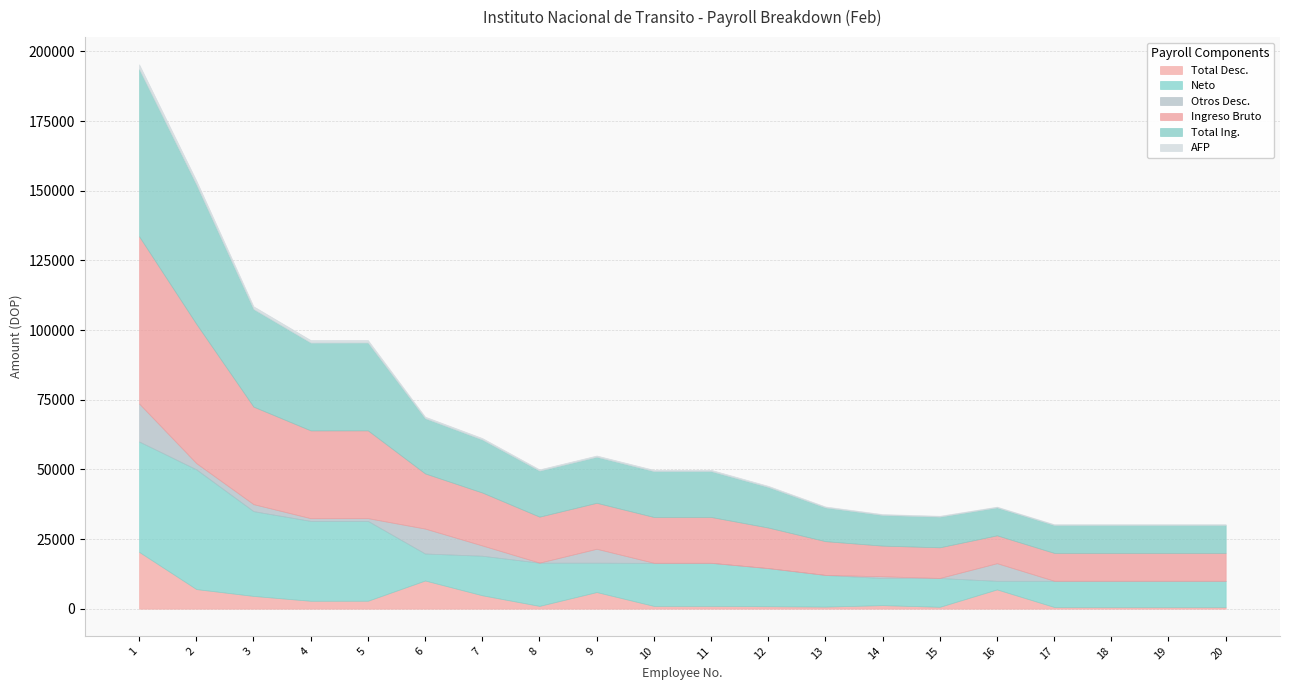

The Total Desc. series shows 2831.5 at 4. True or false?

True